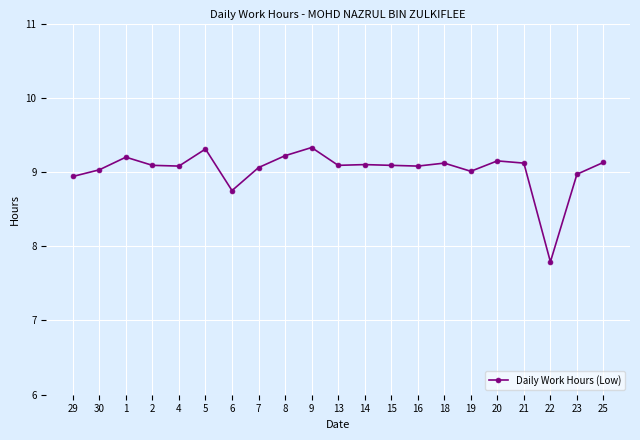

The chart shows a value of 14.3 at 29. True or false?

False